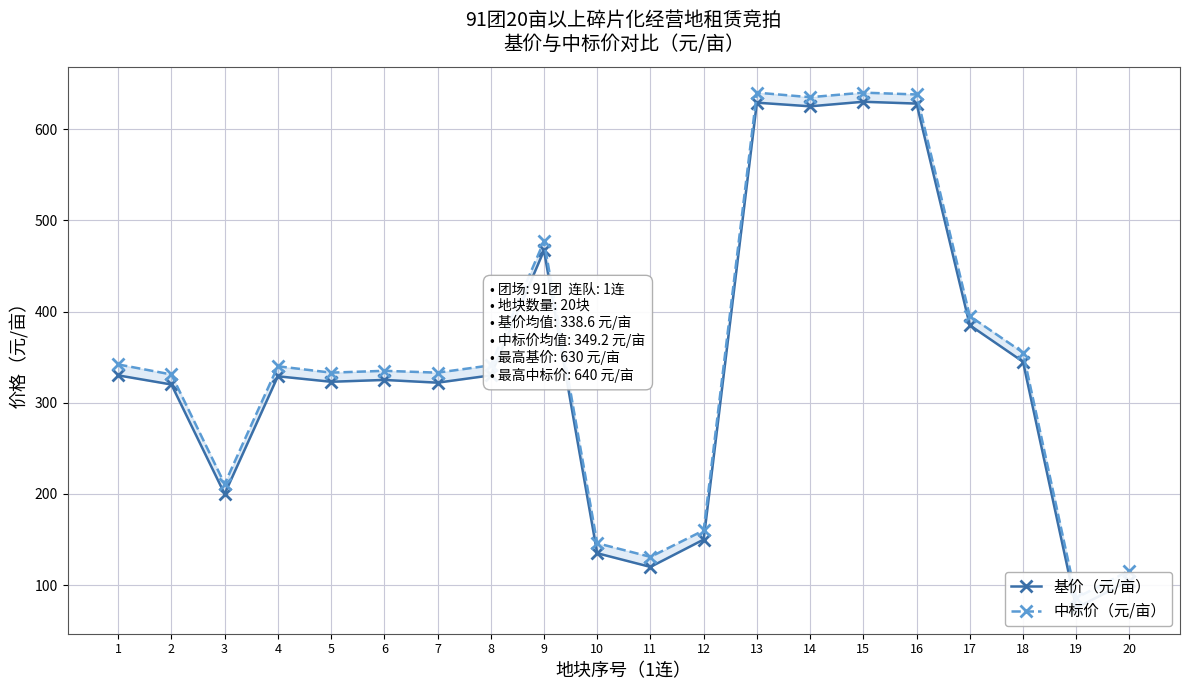

Reading right to left, list all the values displayed in this chart.

基价（元/亩）: 20=105	19=75	18=345	17=385	16=628	15=630	14=625	13=629	12=150	11=120	10=135	9=467	8=330	7=322	6=325	5=323	4=329	3=200	2=320	1=330
中标价（元/亩）: 20=116	19=86	18=355	17=395	16=638	15=640	14=635	13=640	12=160	11=131	10=146	9=477	8=341	7=333	6=335	5=333	4=340	3=211	2=331	1=342